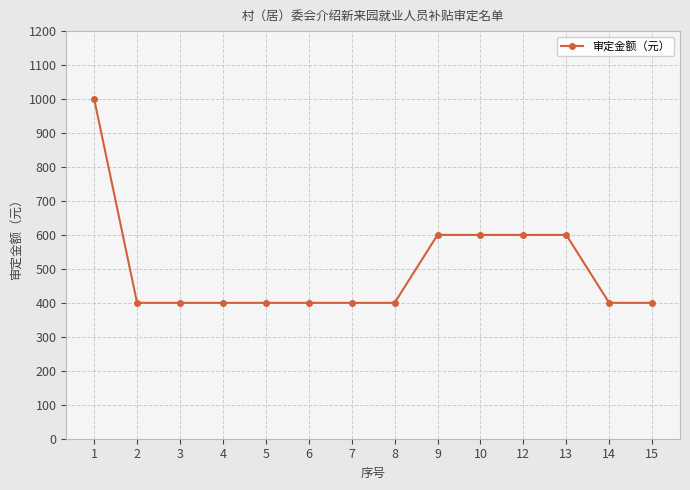

What is the greatest value displayed?

1000